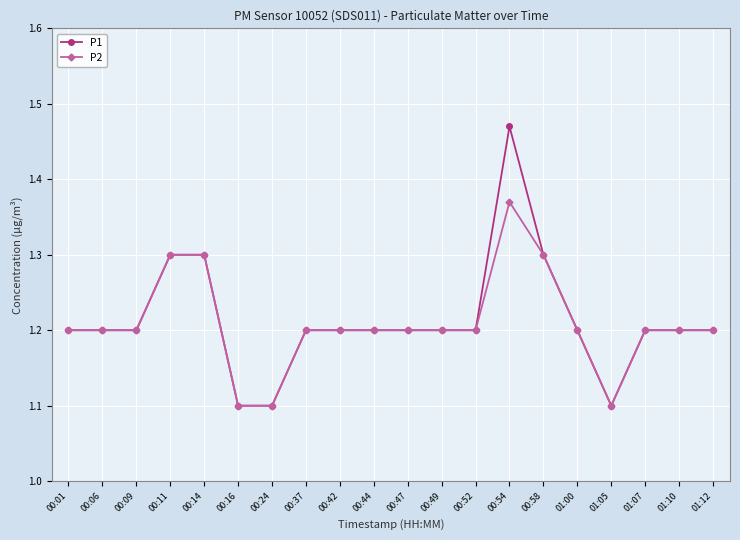

How many distinct data groups are displayed?

2